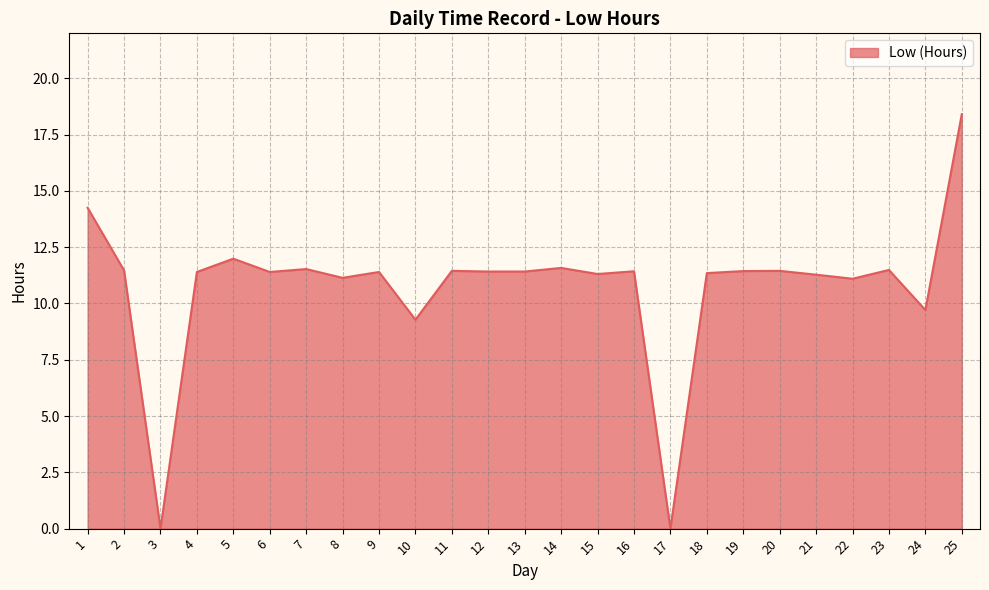

Where is the data nearest to the value 9?

10